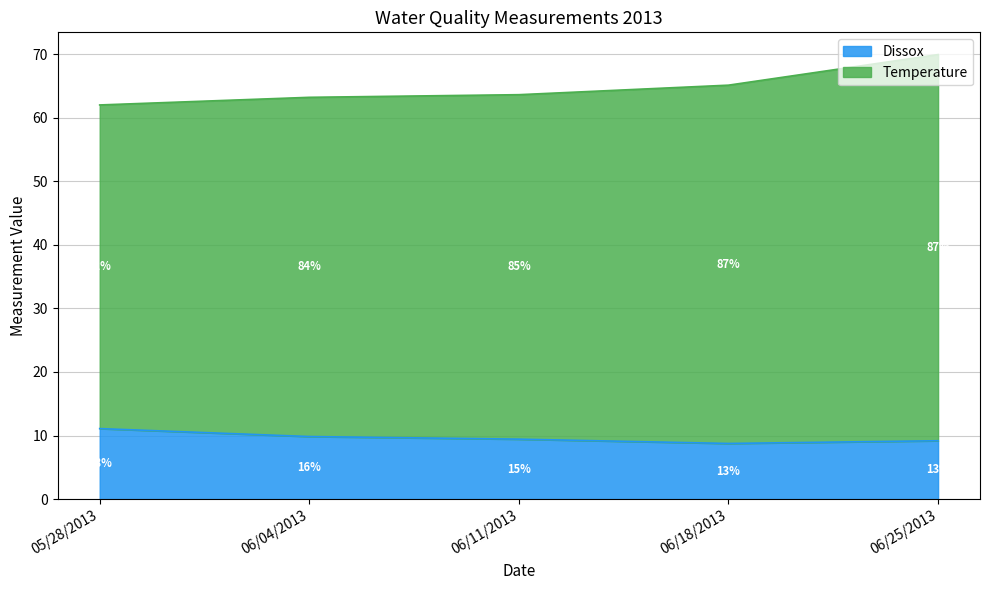

What are all the series names shown in the legend?

Dissox, Temperature